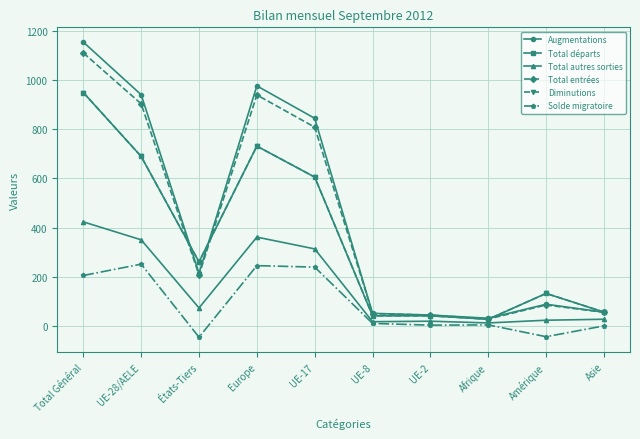

Reading right to left, list all the values displayed in this chart.

Augmentations: 56	88	31	44	51	844	976	214	940	1154
Total départs: 56	132	27	41	41	605	731	260	689	949
Total autres sorties: 27	23	12	19	17	313	361	73	350	423
Total entrées: 55	85	28	44	50	808	939	207	903	1110
Diminutions: 56	132	27	41	41	605	731	260	689	949
Solde migratoire: 0	-44	4	3	10	239	245	-46	251	205